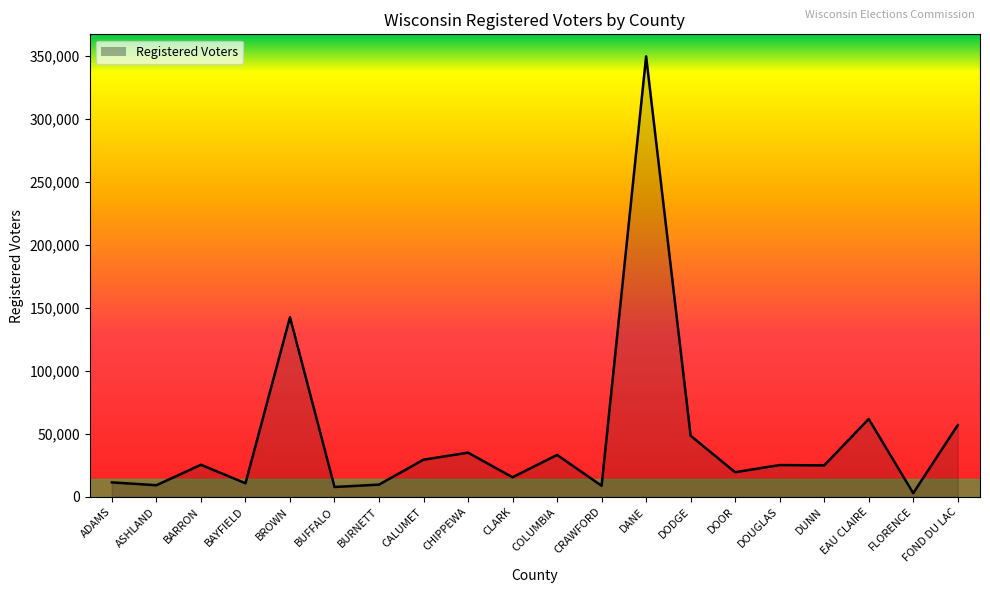

At which category does the chart reach its peak across all series?

DANE